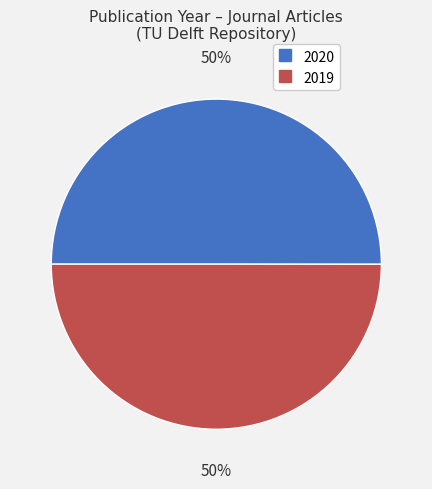

Count the number of slices in the pie.

2